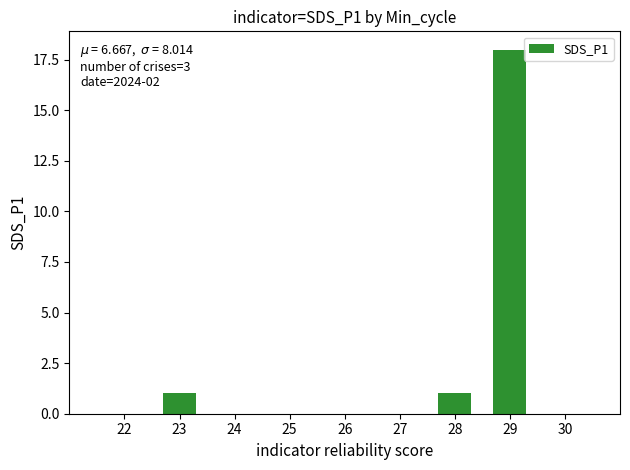

What is the average value?

7